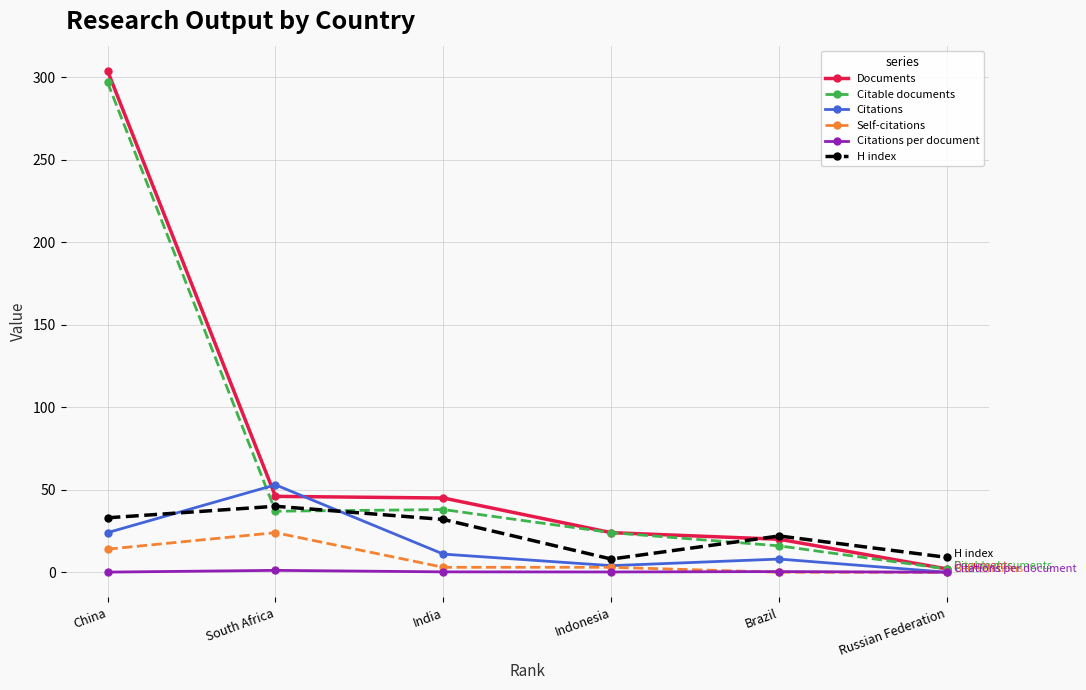

At which category is the sum across all series the highest?

China